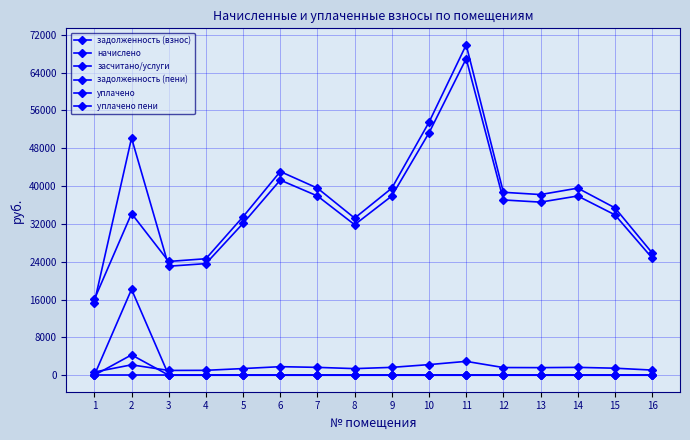

Reading left to right, extract all data points from this chart.

задолженность (взнос): 15368.6	50167.7	23053.0	23607.4	32126.2	41275.7	37911.4	31835.0	37911.4	51265.4	66952.4	37071.5	36610.3	37911.4	33920.9	24798.4
начислено: 672.0	2193.6	1008.0	1032.2	1404.7	1804.8	1657.7	1392.0	1657.7	2241.6	2927.5	1621.0	1600.8	1657.7	1483.2	1084.3
засчитано/услуги: 0.0	0.0	0.0	0.0	0.0	0.0	0.0	0.0	0.0	0.0	0.0	0.0	0.0	0.0	0.0	0.0
задолженность (пени): 16040.6	34195.3	24061.0	24639.6	33530.9	43080.5	39569.0	33227.0	39569.0	53507.0	69880.0	38692.4	38211.1	39569.0	35404.1	25882.7
уплачено: 0.0	18166.0	0.0	0.0	0.0	0.0	0.0	0.0	0.0	0.0	0.0	0.0	0.0	0.0	0.0	0.0
уплачено пени: 0.0	4299.7	0.0	0.0	0.0	0.0	0.0	0.0	0.0	0.0	0.0	0.0	0.0	0.0	0.0	0.0